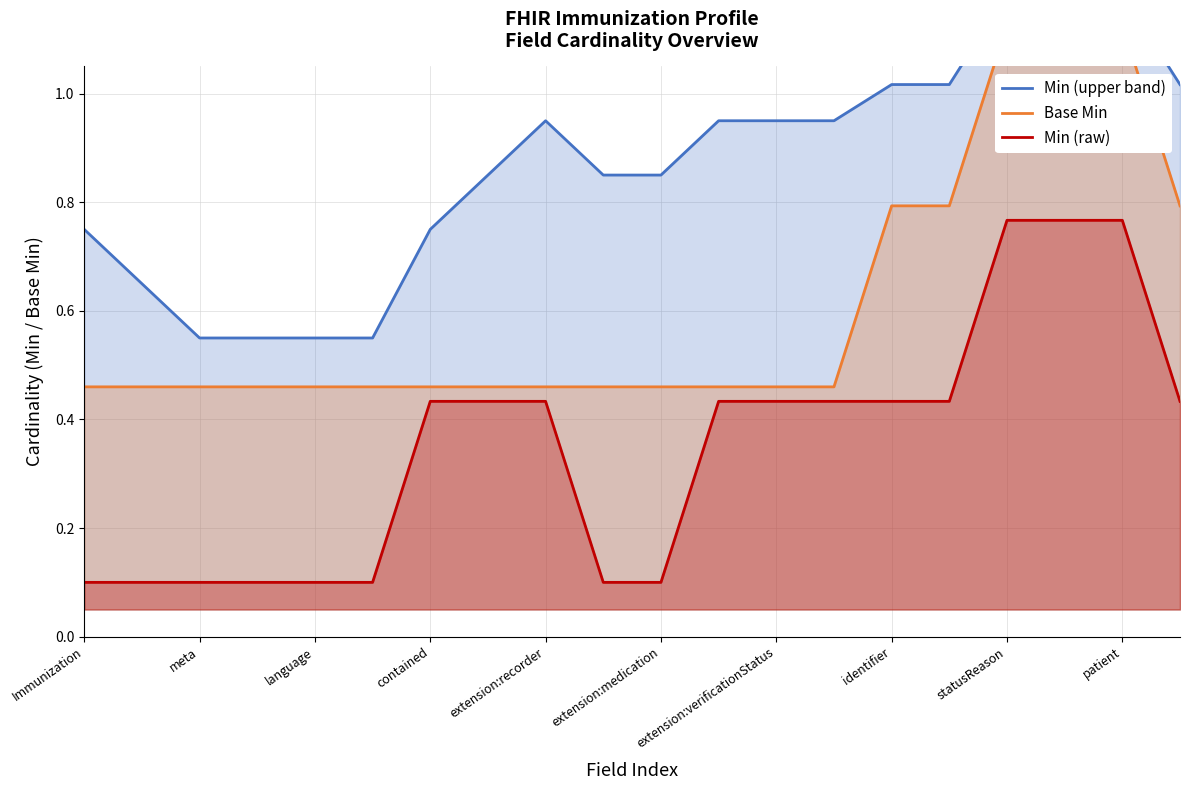

What is the sum of all Min (upper band) values?

17.3